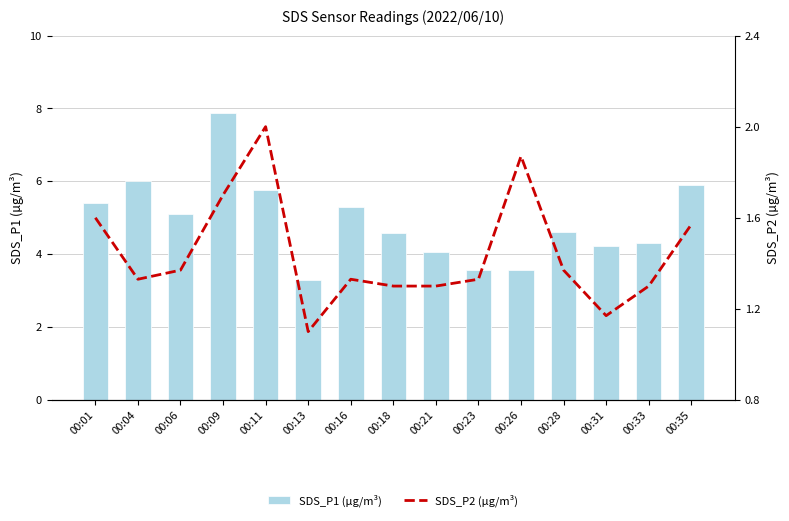

Rank the series at 00:21 from lowest to highest value.

SDS_P2 (µg/m³), SDS_P1 (µg/m³)